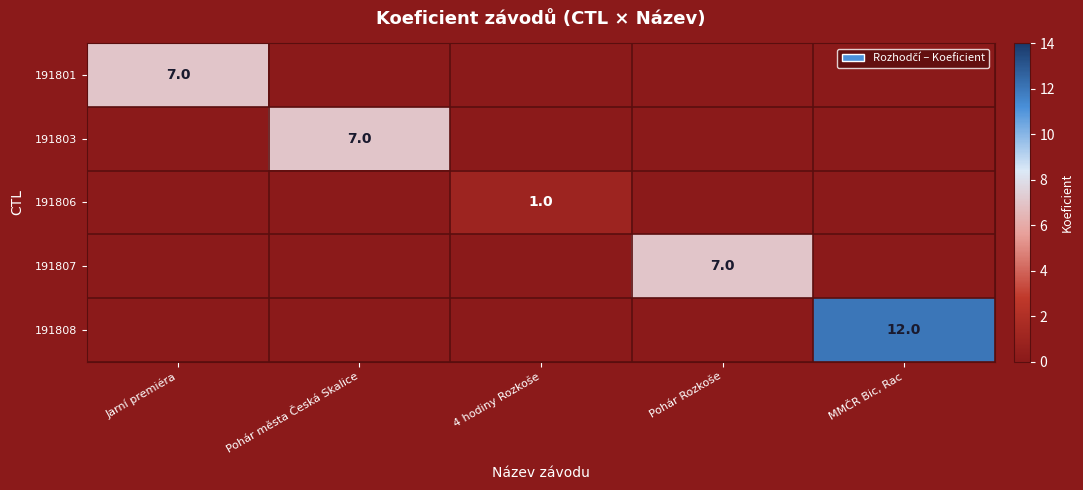

Which label corresponds to the smallest value in the chart?

Pohár města Česká Skalice